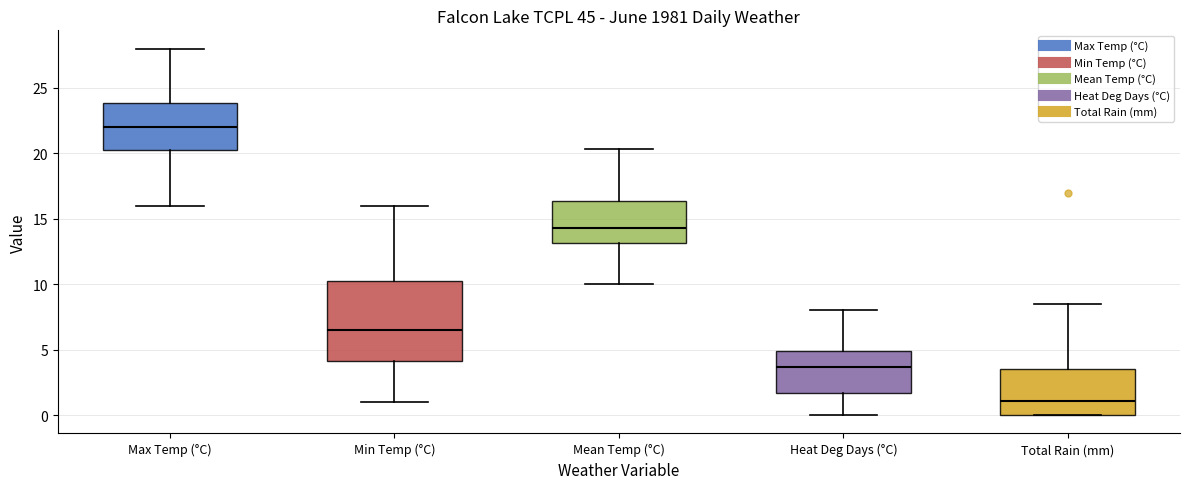

Reading left to right, read every box against the y-axis: the position of its median line, the range the box covers, and the ends of its whiskers. The values are not printed on the chart, so give them approximately, as read against the axis.

Max Temp (°C): median 22.0, box 20.5 to 24.0, whiskers 16.0 to 28.0
Min Temp (°C): median 6.5, box 4.0 to 10.5, whiskers 1.0 to 16.0
Mean Temp (°C): median 14.5, box 13.0 to 16.5, whiskers 10.0 to 20.5
Heat Deg Days (°C): median 3.5, box 1.5 to 5.0, whiskers 0.0 to 8.0
Total Rain (mm): median 1.0, box 0.0 to 3.5, whiskers 0.0 to 8.5